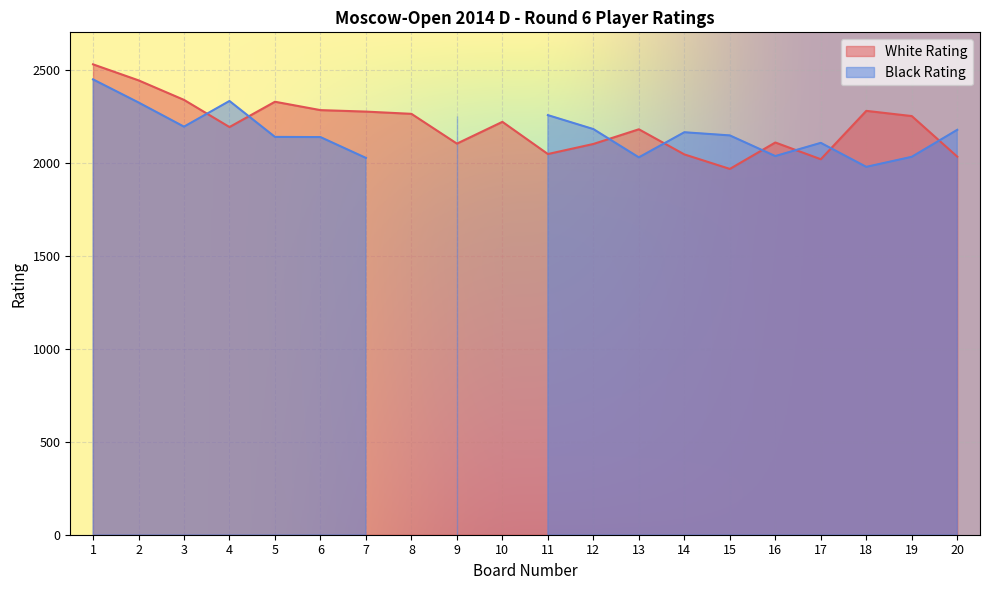

What is the ratio of the value at 9 to the value at 12?

1.0